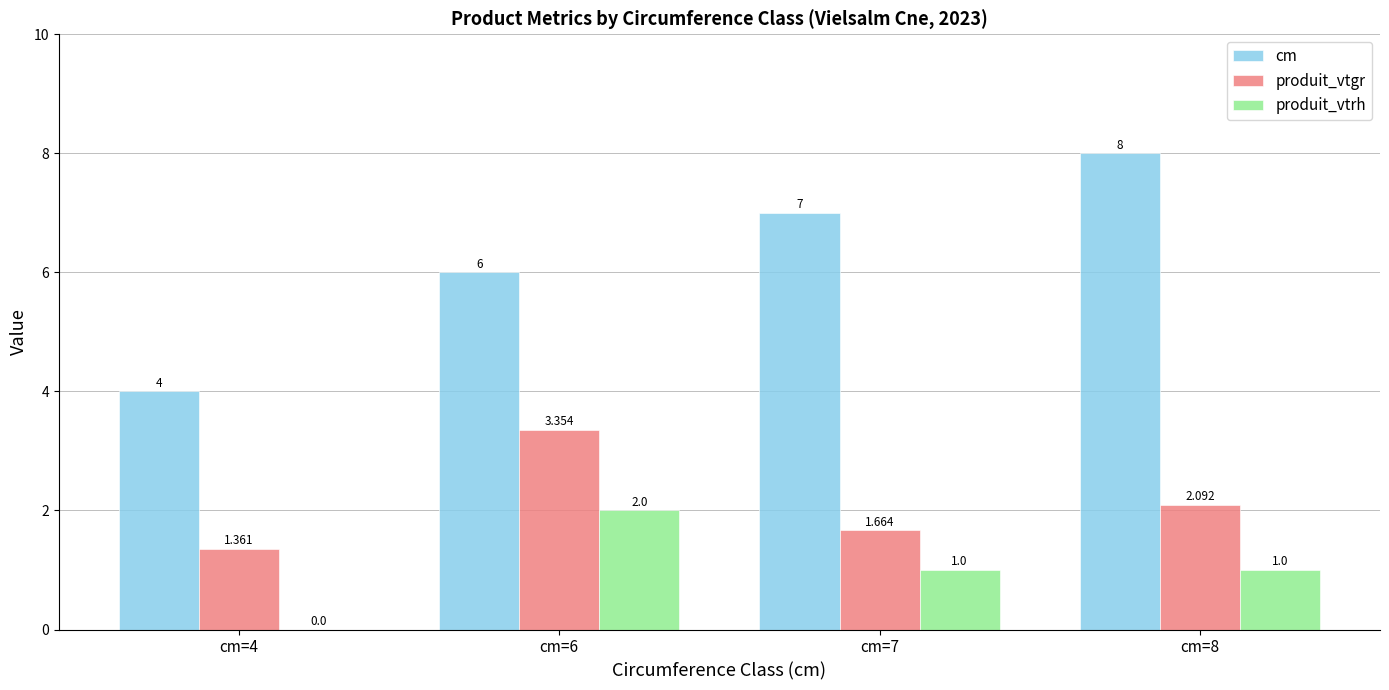

Is the value of produit_vtrh at cm=4 greater than the value of cm at cm=6?

No